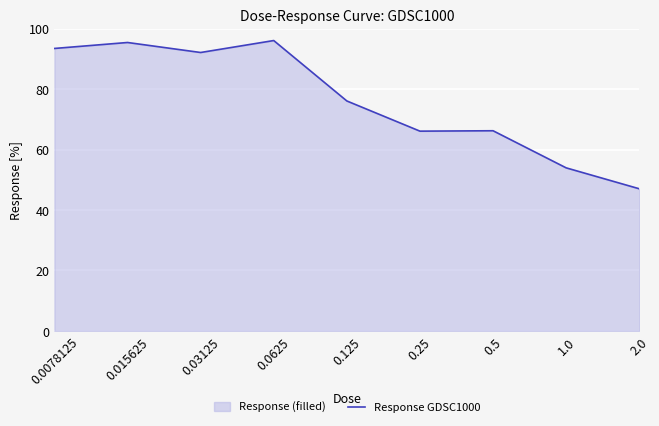

How many interior local peaks (higher than both neighbors) does the data have?

3